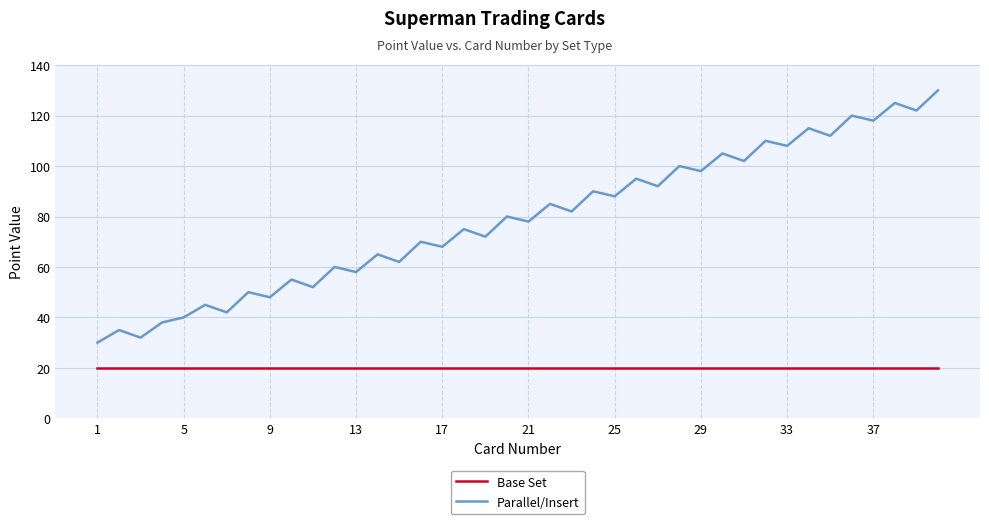

What is the maximum value shown in the chart?

130